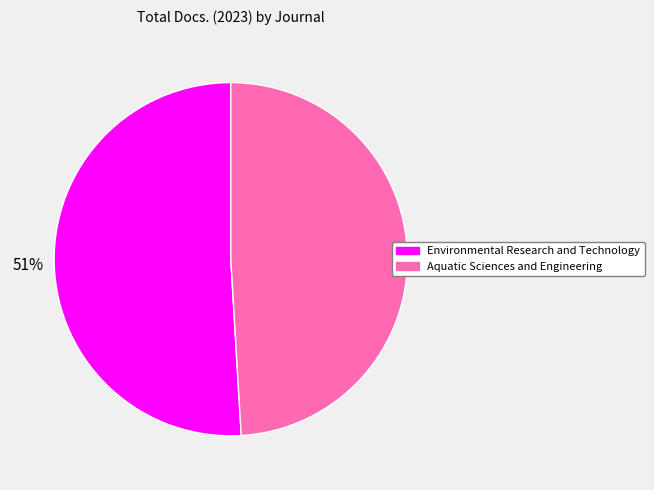

Does any single category account for the majority?

Yes